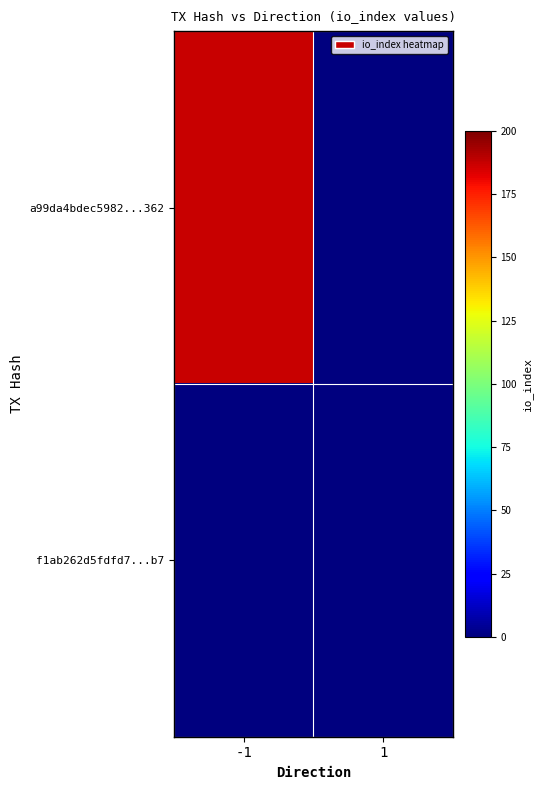

How many distinct data groups are displayed?

2